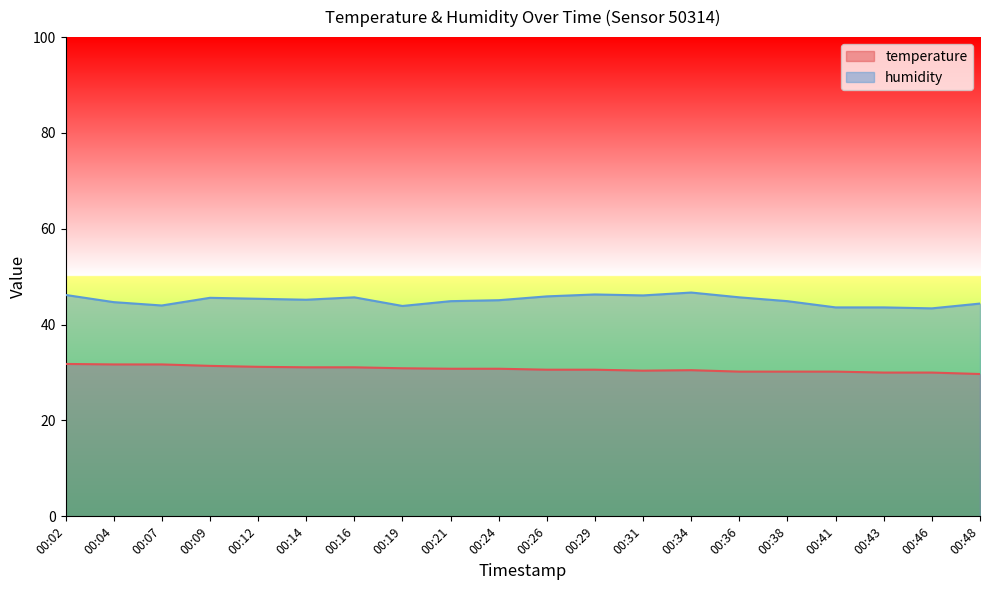

Reading left to right, transcribe all the data shown in this chart.

temperature: 00:02=31.8	00:04=31.7	00:07=31.7	00:09=31.4	00:12=31.2	00:14=31.1	00:16=31.1	00:19=30.9	00:21=30.8	00:24=30.8	00:26=30.6	00:29=30.6	00:31=30.4	00:34=30.5	00:36=30.2	00:38=30.2	00:41=30.2	00:43=30.0	00:46=30.0	00:48=29.7
humidity: 00:02=46.2	00:04=44.7	00:07=44.0	00:09=45.6	00:12=45.4	00:14=45.2	00:16=45.7	00:19=43.9	00:21=44.9	00:24=45.1	00:26=45.9	00:29=46.3	00:31=46.1	00:34=46.7	00:36=45.7	00:38=44.9	00:41=43.6	00:43=43.6	00:46=43.4	00:48=44.4